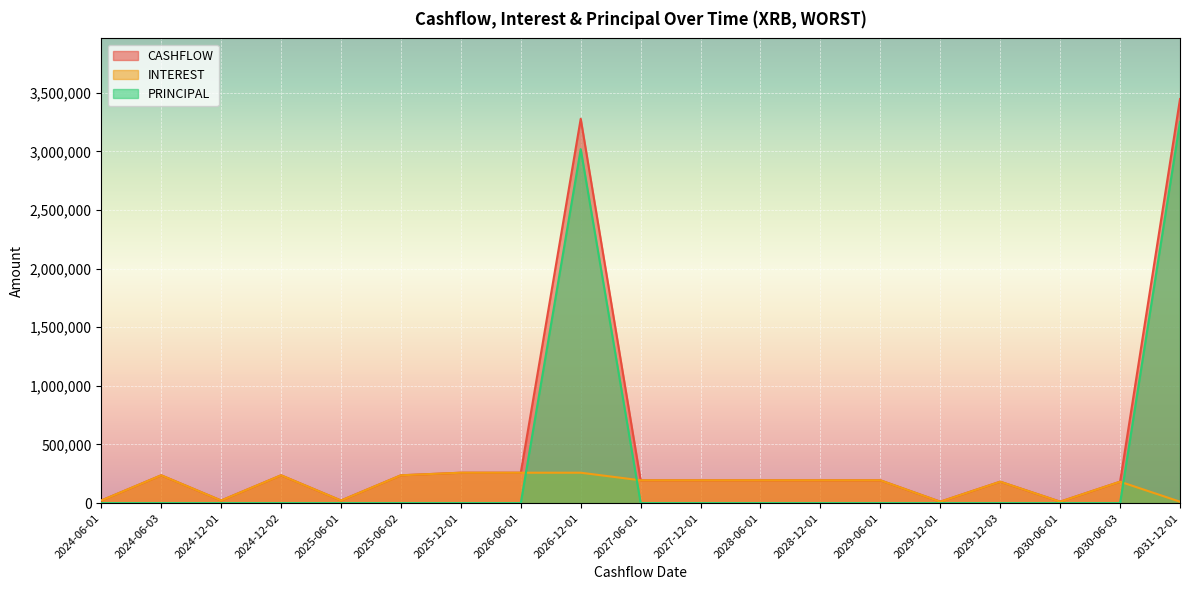

At how many categories does at least one series exceed 345306?

2